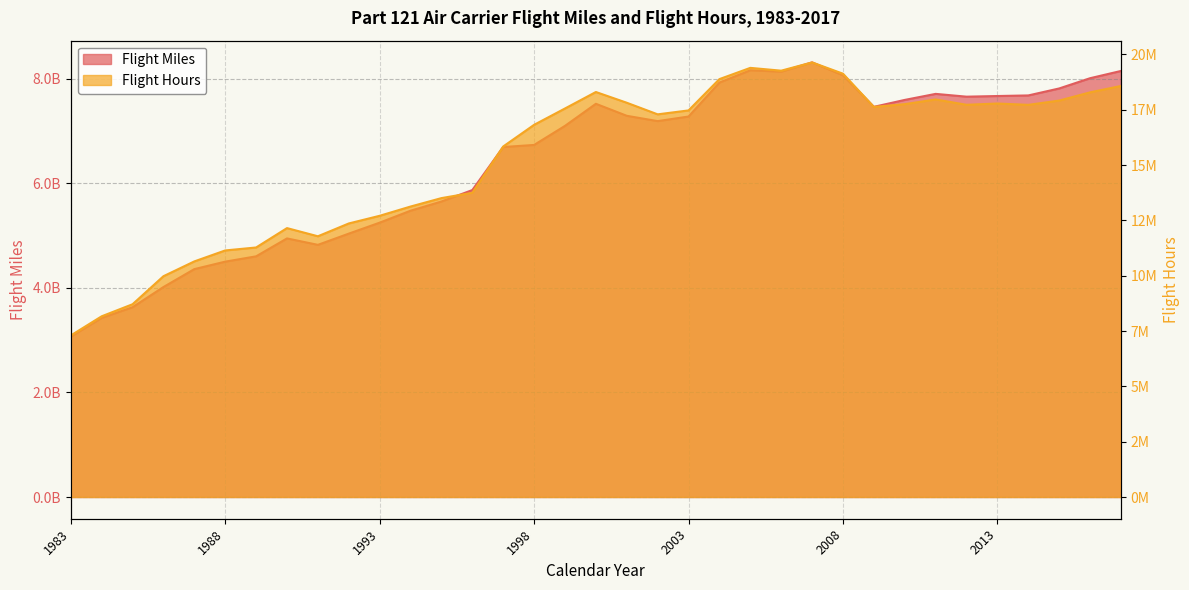

True or false: Flight Hours and Flight Miles intersect in this chart.

False